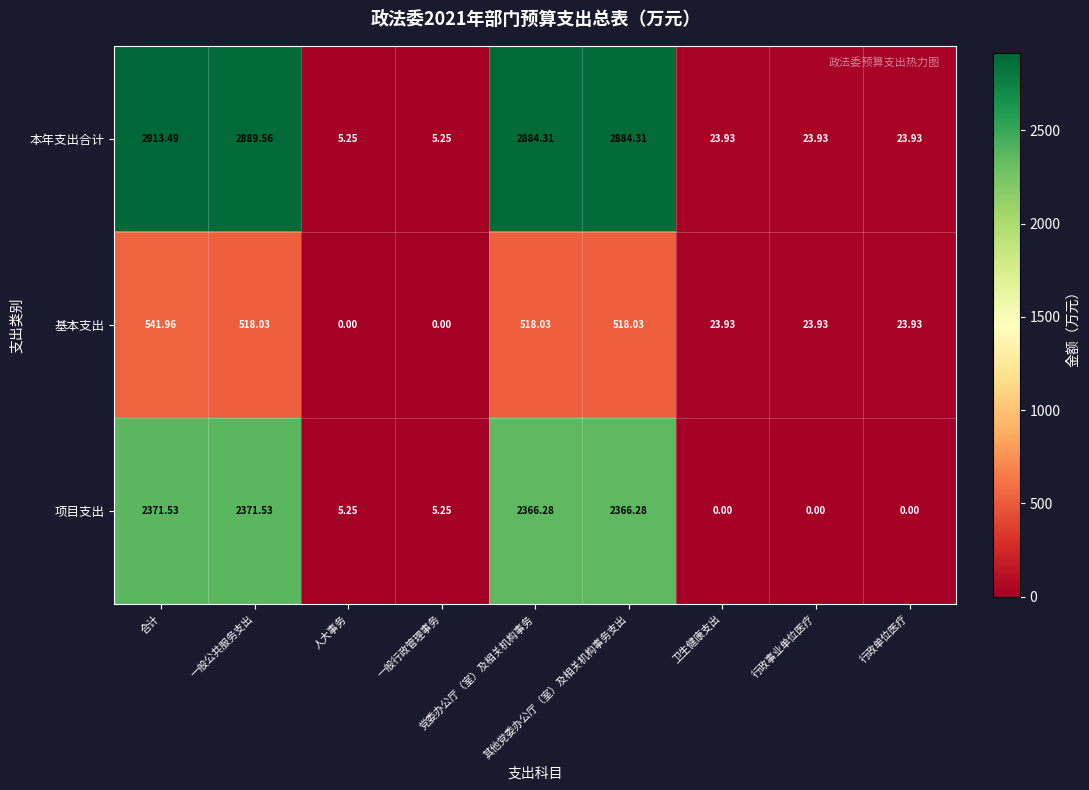

At how many categories does at least one series exceed 2246?

4